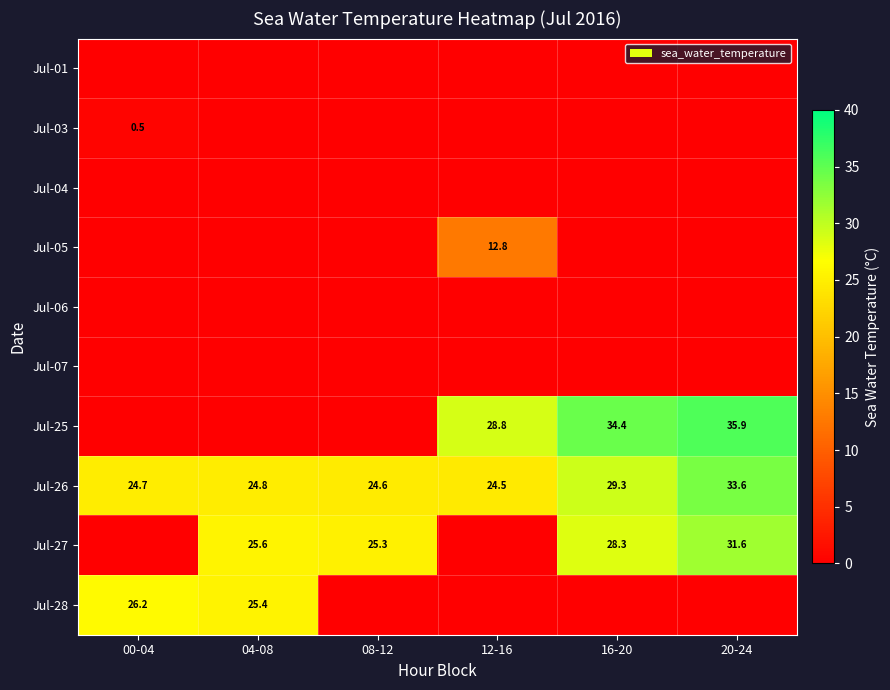

The value of Jul-26 at 12-16 is 24.5. True or false?

True